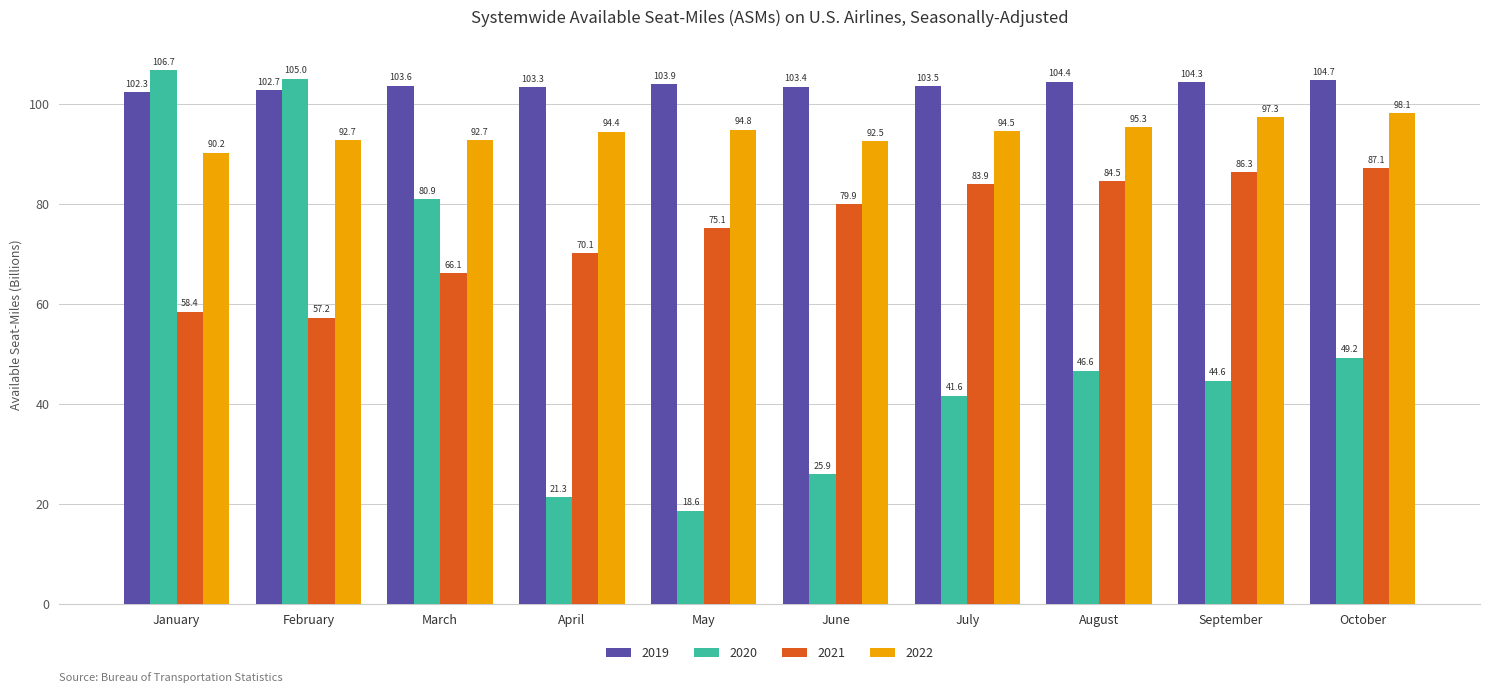

What is the difference between the 2022 values at April and July?

0.1